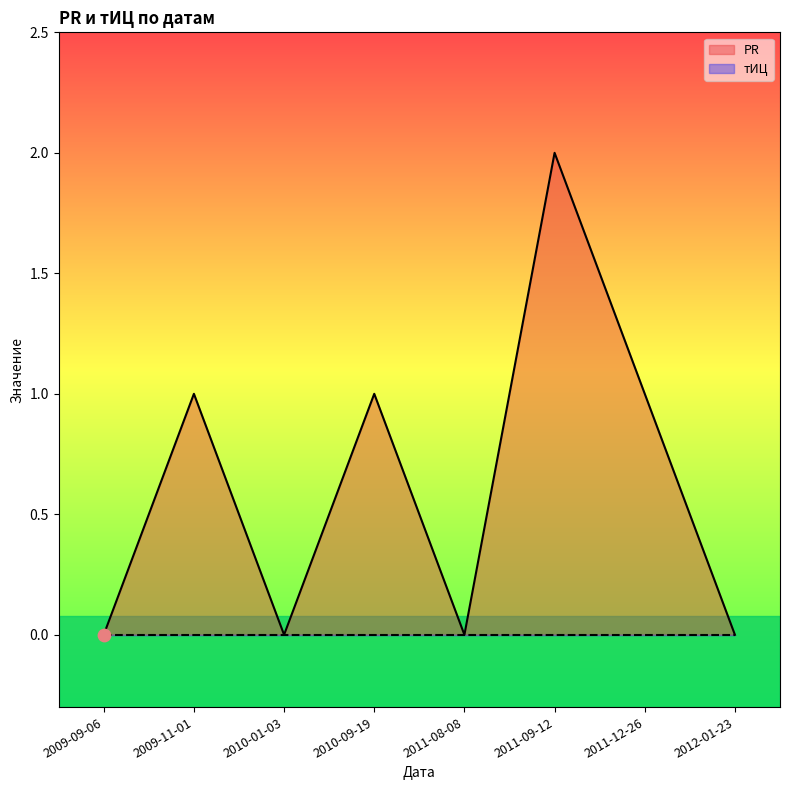

What is the change in value from 2010-01-03 to 2011-09-12?

+2